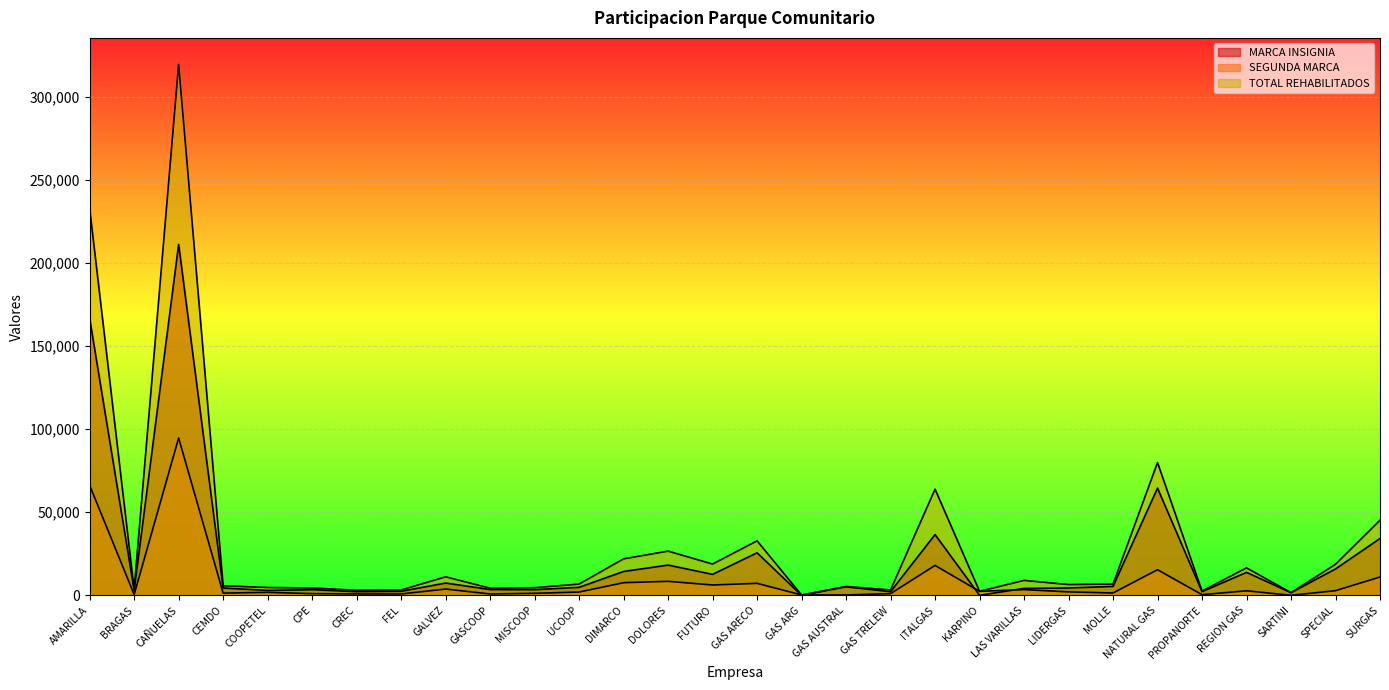

At which label does TOTAL REHABILITADOS first exceed 6753?

AMARILLA